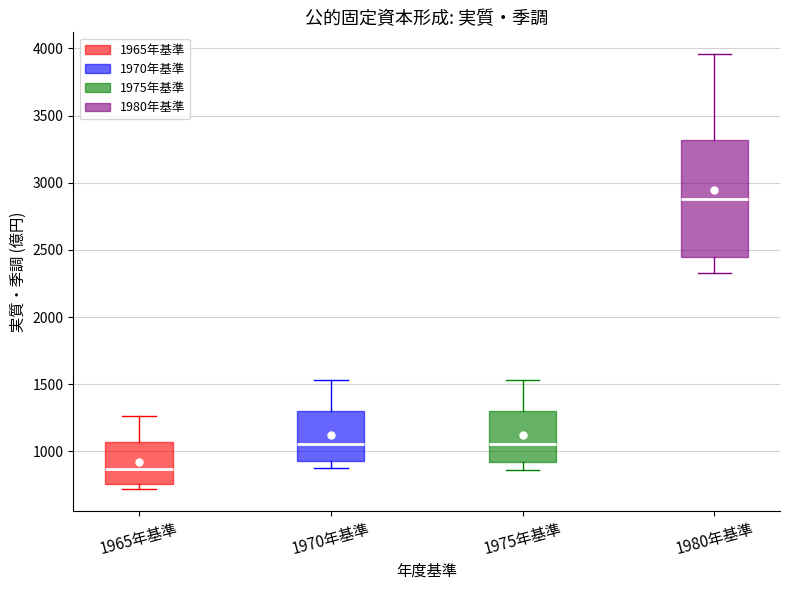

Reading left to right, read every box against the y-axis: the position of its median line, the range the box covers, and the ends of its whiskers. The values are not printed on the chart, so give them approximately, as read against the axis.

1965年基準: median 850, box 750 to 1050, whiskers 700 to 1250
1970年基準: median 1050, box 950 to 1300, whiskers 900 to 1550
1975年基準: median 1050, box 900 to 1300, whiskers 850 to 1550
1980年基準: median 2900, box 2450 to 3300, whiskers 2350 to 3950